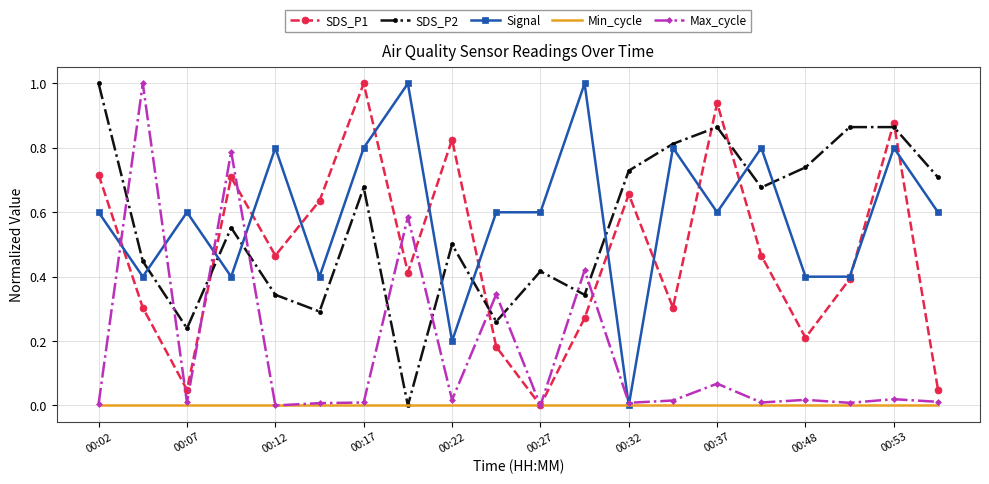

How many times do SDS_P2 and Max_cycle cross each other?

10